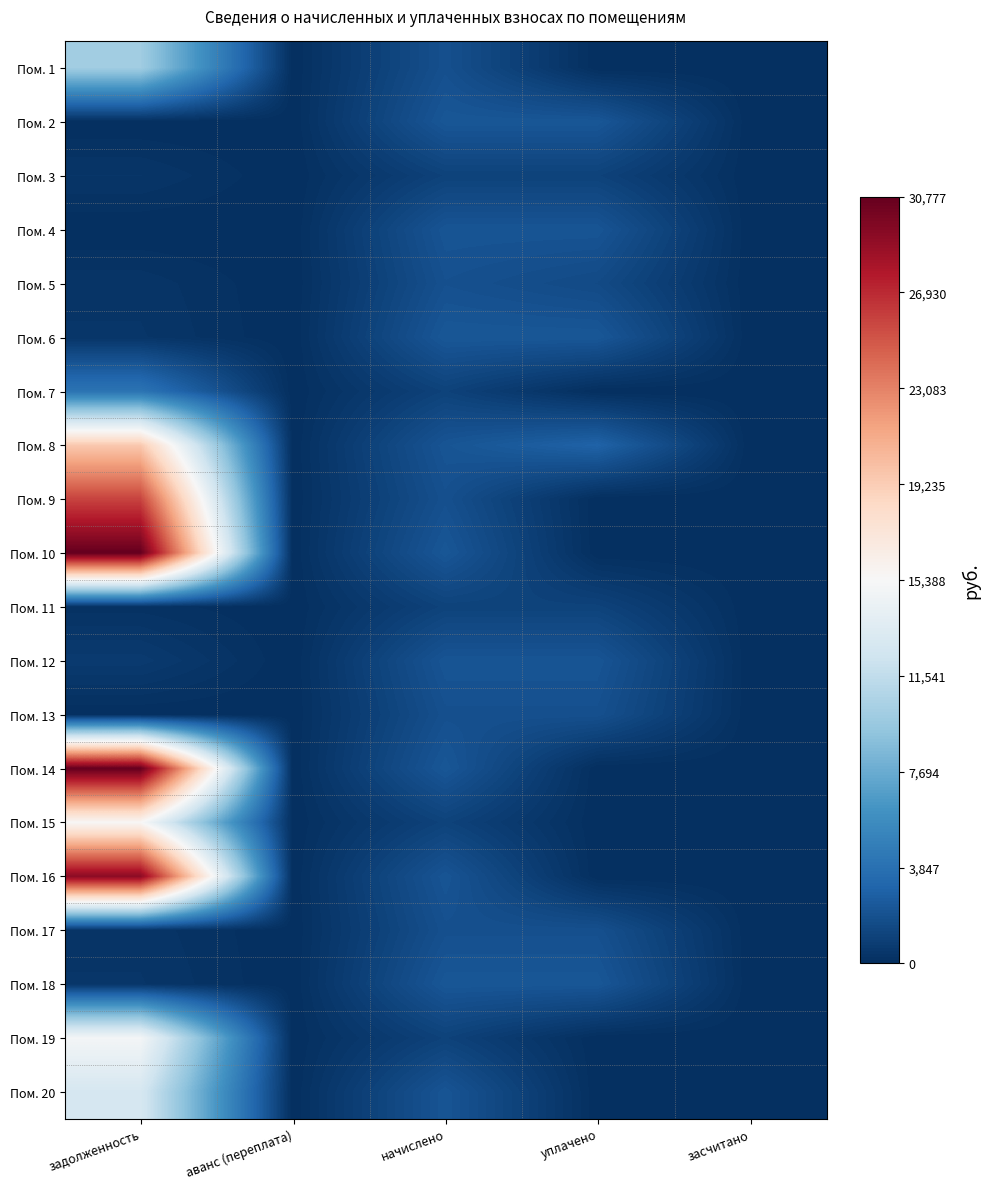

List the series in order of their peak value, lowest first.

Пом. 3, Пом. 11, Пом. 13, Пом. 17, Пом. 5, Пом. 4, Пом. 12, Пом. 2, Пом. 18, Пом. 6, Пом. 7, Пом. 1, Пом. 20, Пом. 19, Пом. 15, Пом. 8, Пом. 9, Пом. 16, Пом. 10, Пом. 14